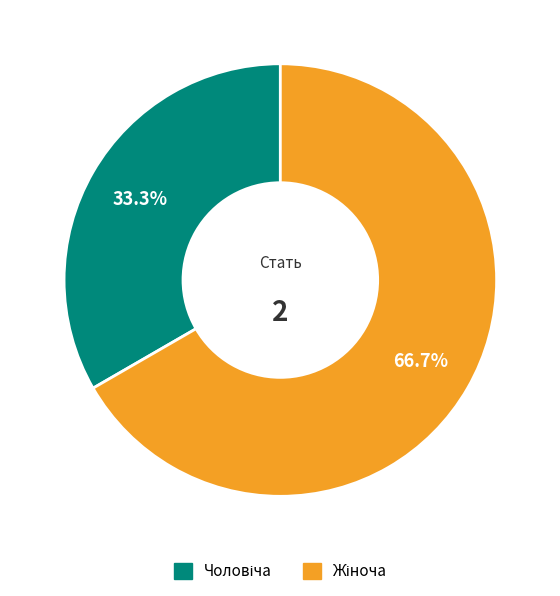

Is there a majority slice in this chart?

Yes